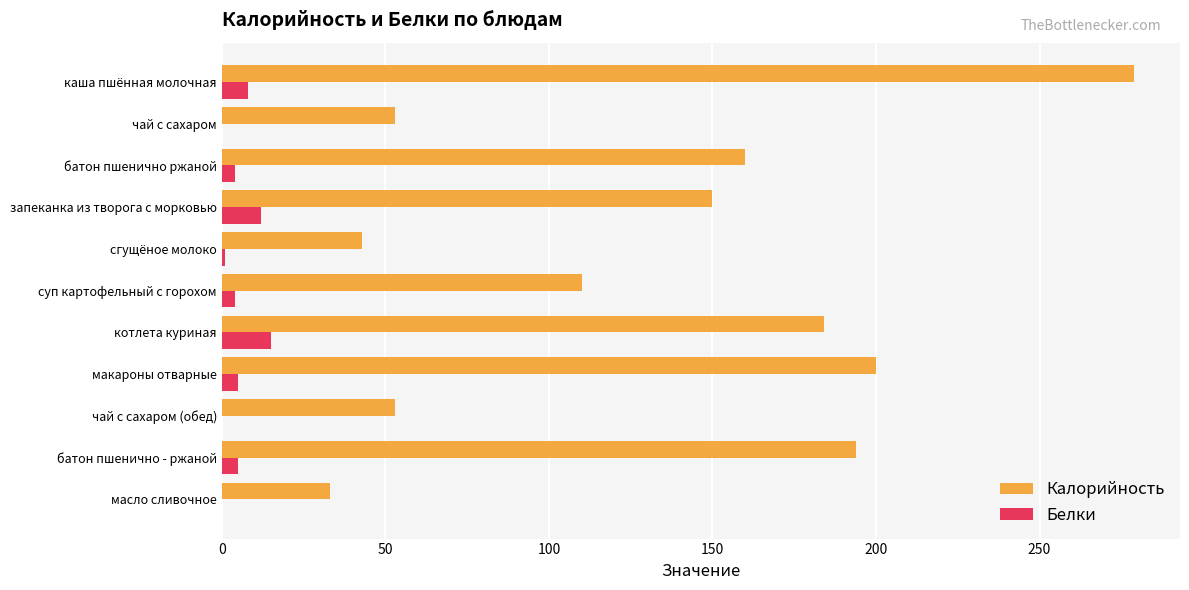

What is the sum of all Калорийность values?

1459